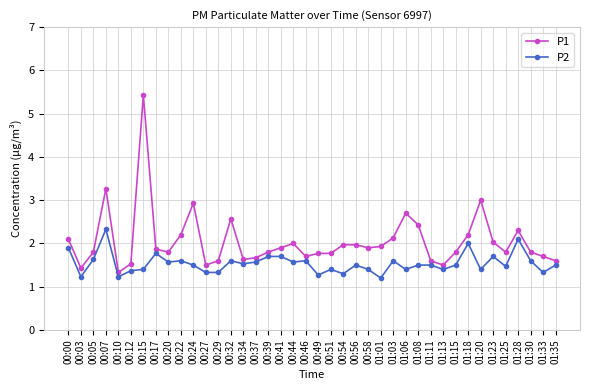

How many lines are shown in the chart?

2